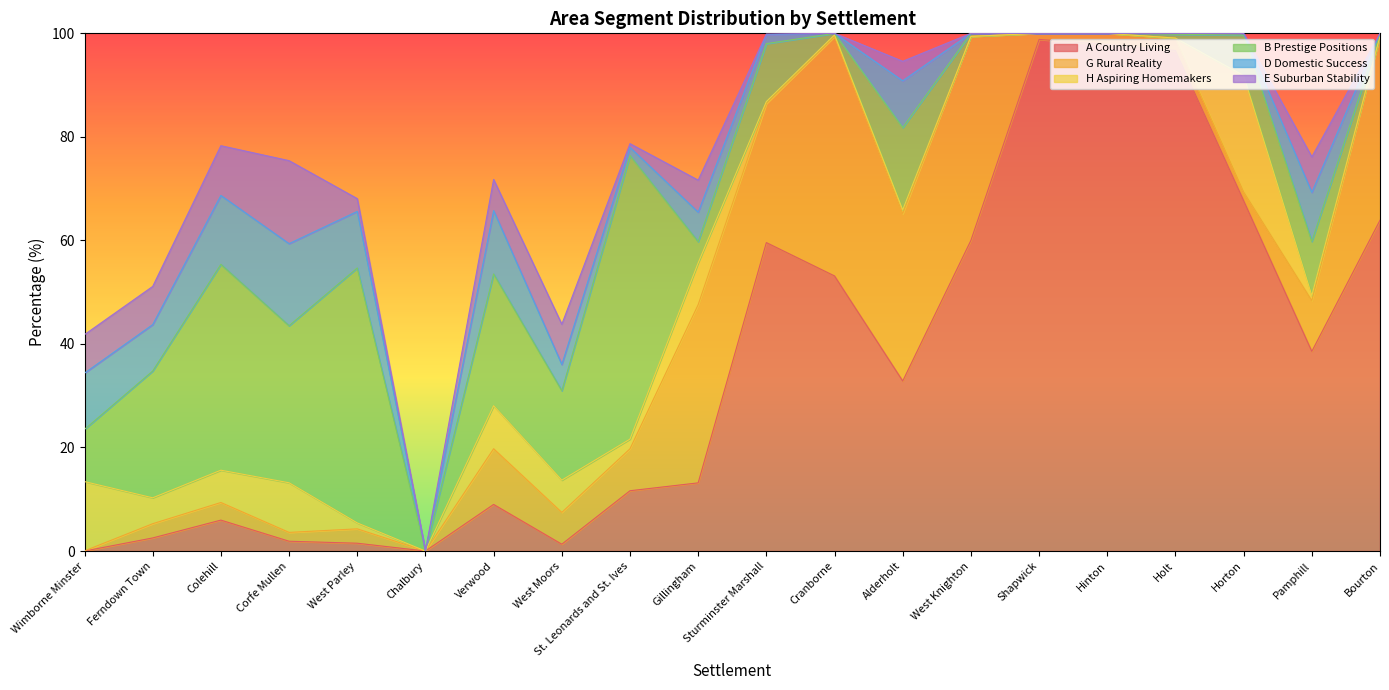

True or false: E Suburban Stability and G Rural Reality intersect in this chart.

True